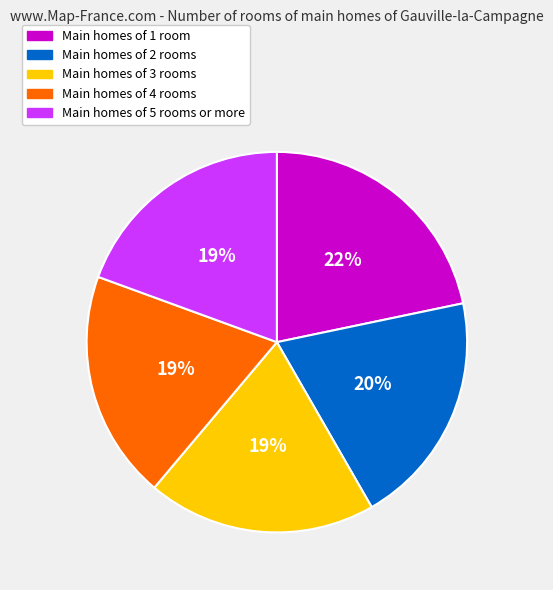

Is there a majority slice in this chart?

No